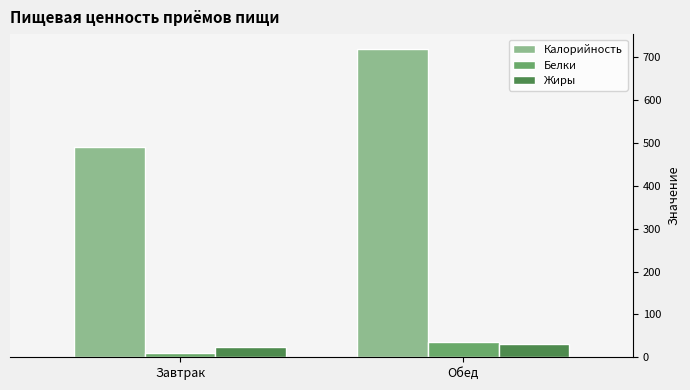

Reading left to right, extract all data points from this chart.

Калорийность: Завтрак=492.0	Обед=718.5
Белки: Завтрак=9.5	Обед=36.8
Жиры: Завтрак=23.7	Обед=30.6